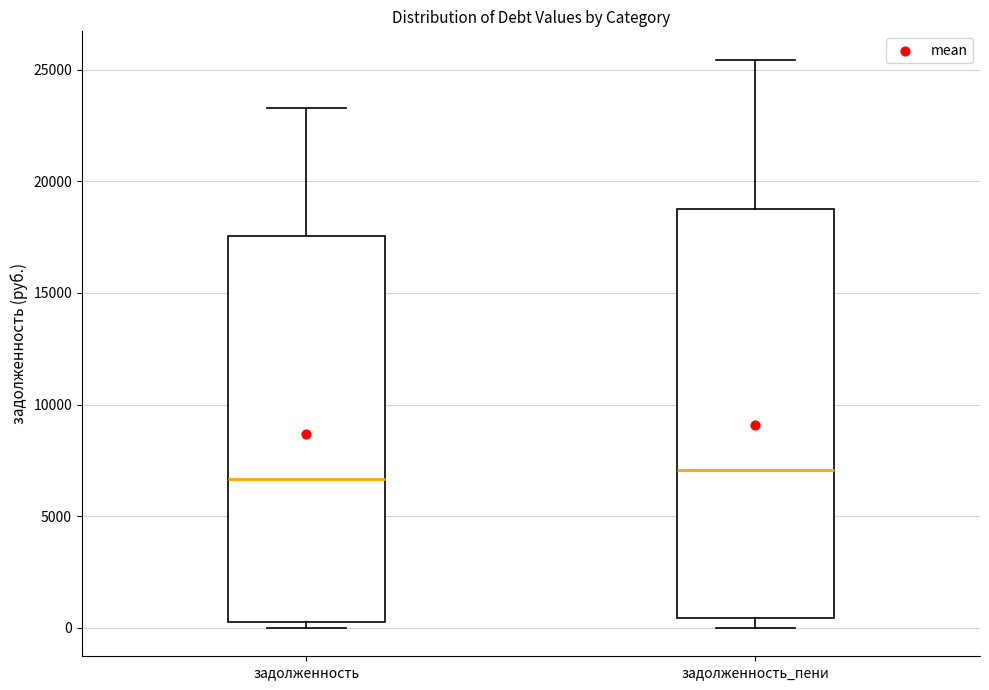

Comparing the boxes themselves (not the whiskers), which one is the tallest?

задолженность_пени